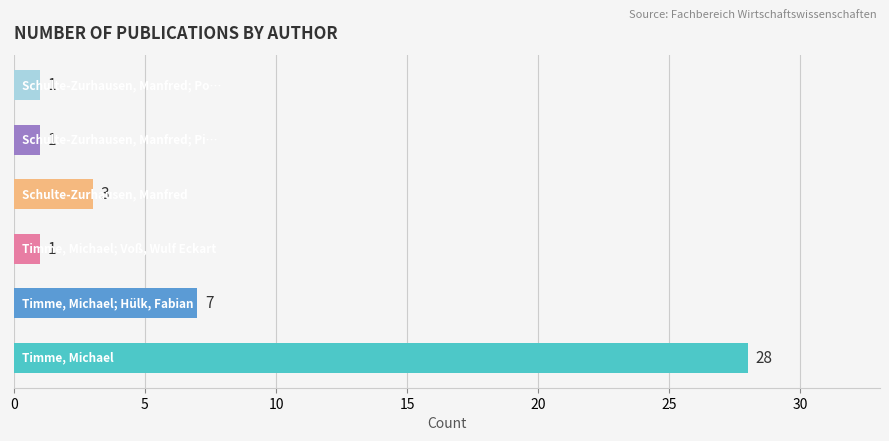

What is the maximum value shown in the chart?

28